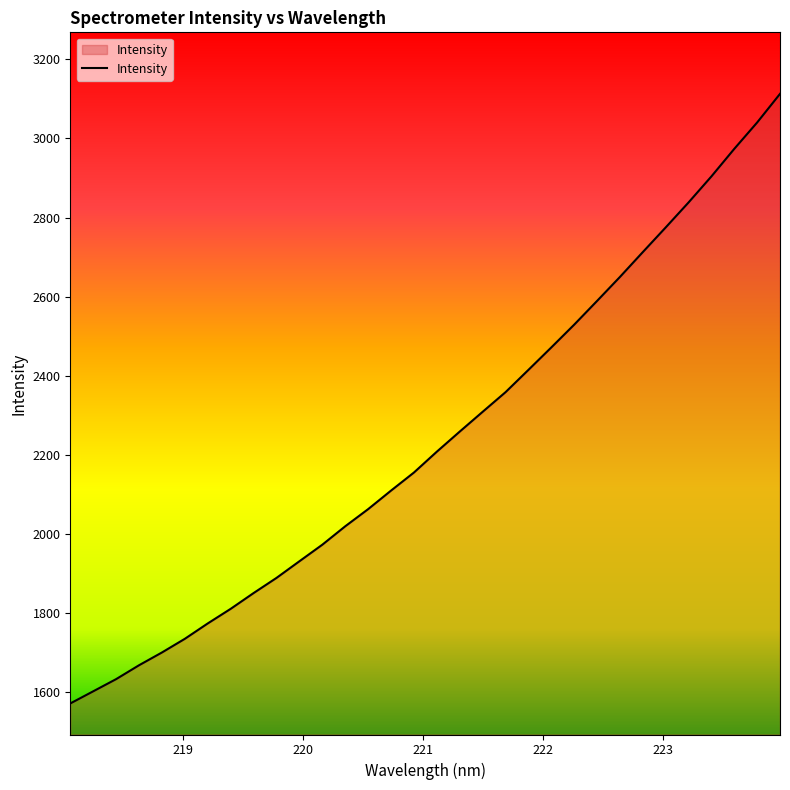

How many lines are shown in the chart?

1